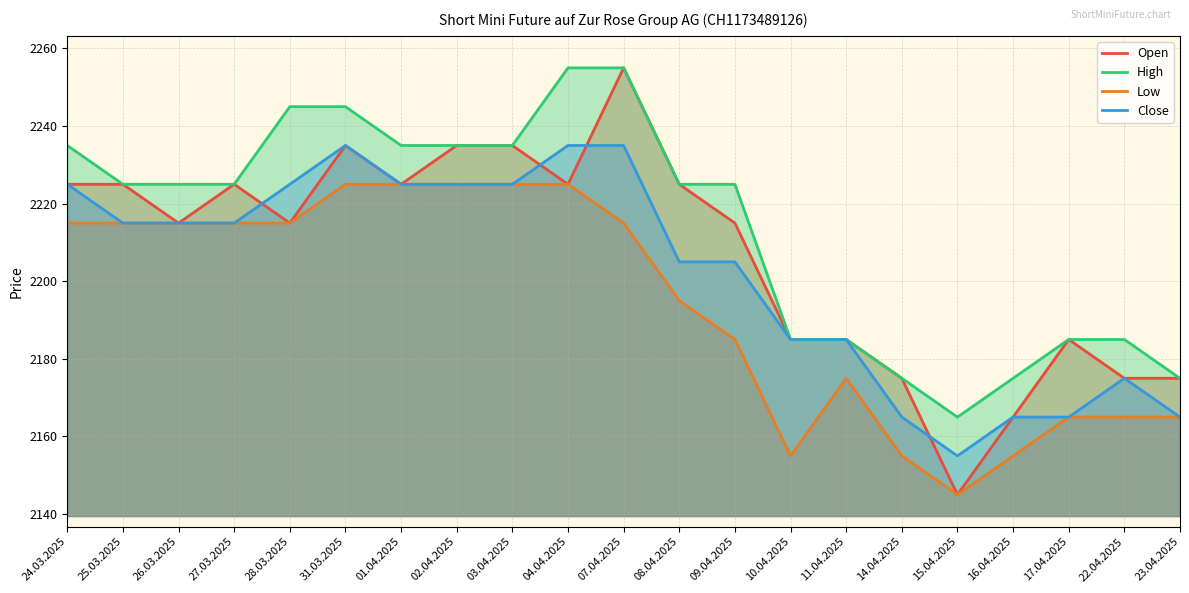

Reading left to right, what are all the values shown in this chart?

Open: 2225	2225	2215	2225	2215	2235	2225	2235	2235	2225	2255	2225	2215	2185	2185	2175	2145	2165	2185	2175	2175
High: 2235	2225	2225	2225	2245	2245	2235	2235	2235	2255	2255	2225	2225	2185	2185	2175	2165	2175	2185	2185	2175
Low: 2215	2215	2215	2215	2215	2225	2225	2225	2225	2225	2215	2195	2185	2155	2175	2155	2145	2155	2165	2165	2165
Close: 2225	2215	2215	2215	2225	2235	2225	2225	2225	2235	2235	2205	2205	2185	2185	2165	2155	2165	2165	2175	2165